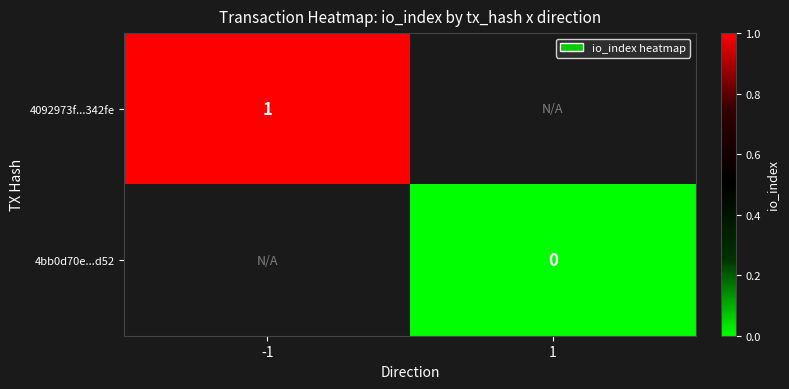

True or false: 4092973f...342fe has a value of 0 at -1.

False